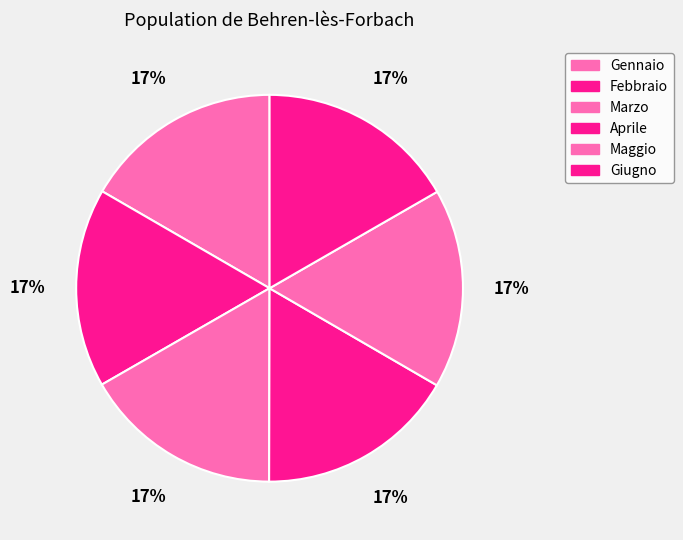

What is the smallest slice in the pie chart?

Gennaio